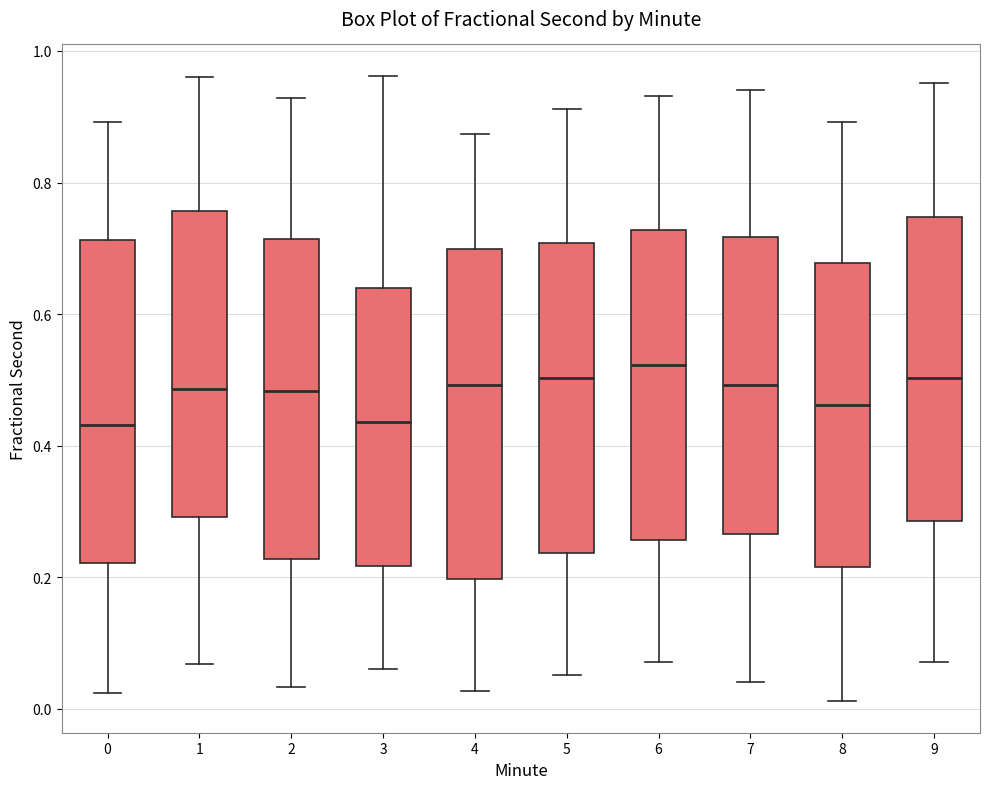

Where is the upper edge of the box at x = 3 on the y-axis? The values are not printed on the chart, so give them approximately, as read against the axis.

0.64